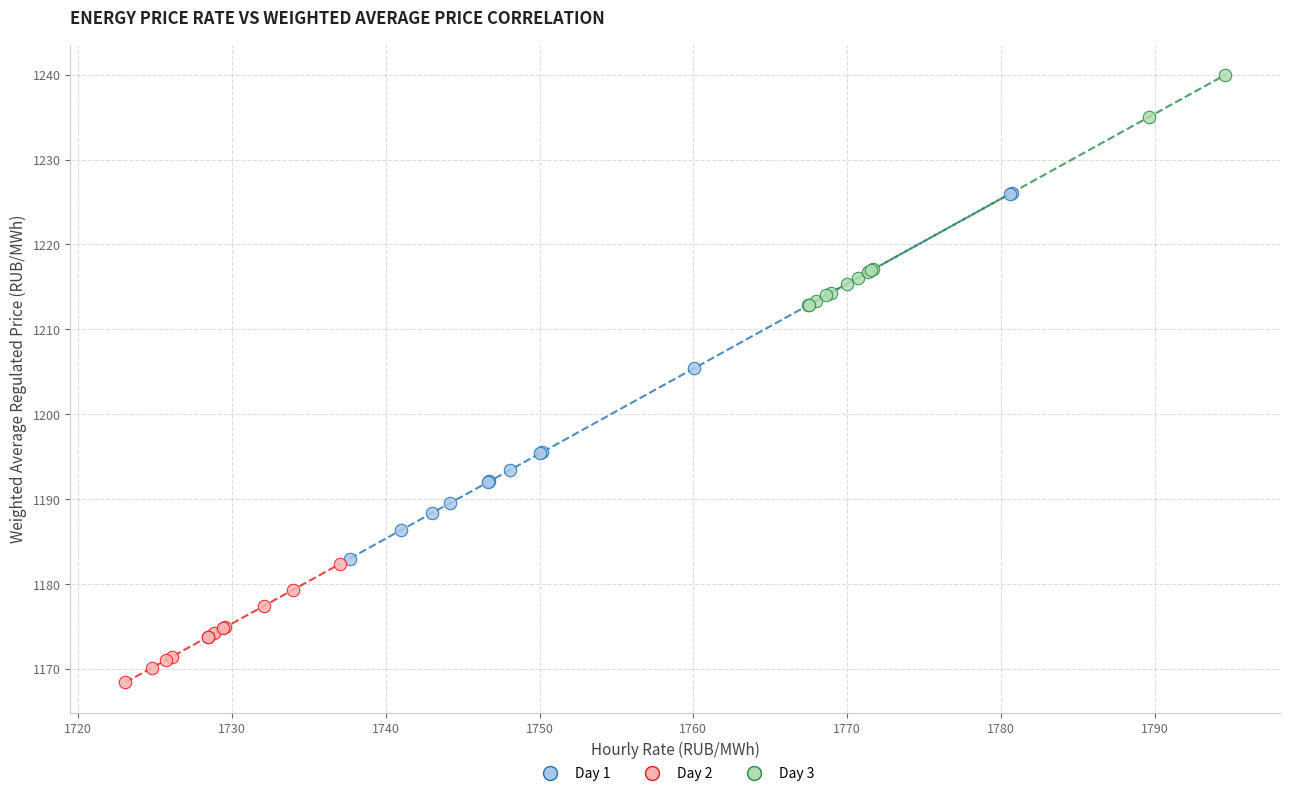

Which series contains the lowest Y value?

Day 2